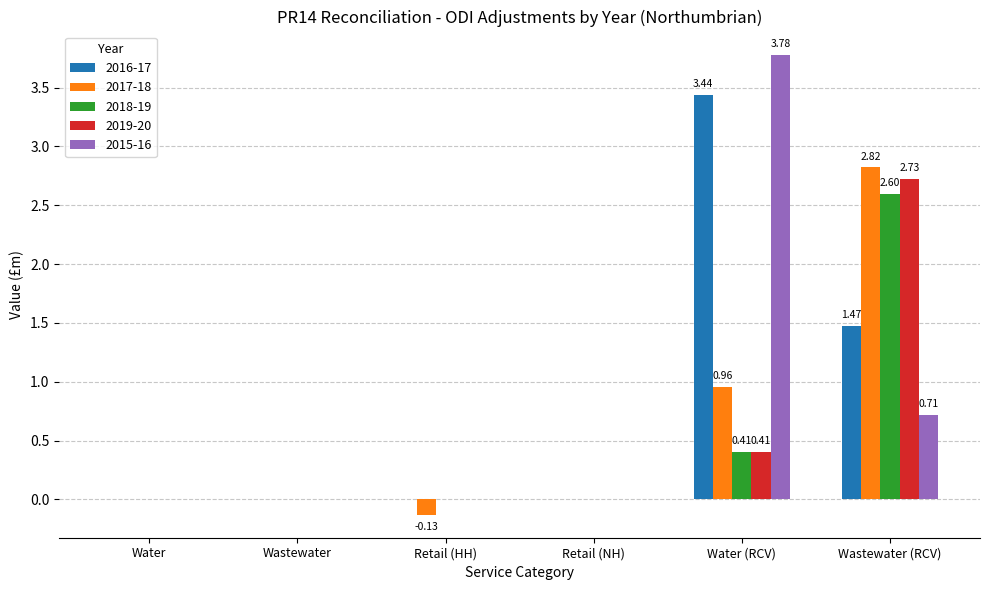

The 2016-17 series shows 3.4 at Water (RCV). True or false?

True